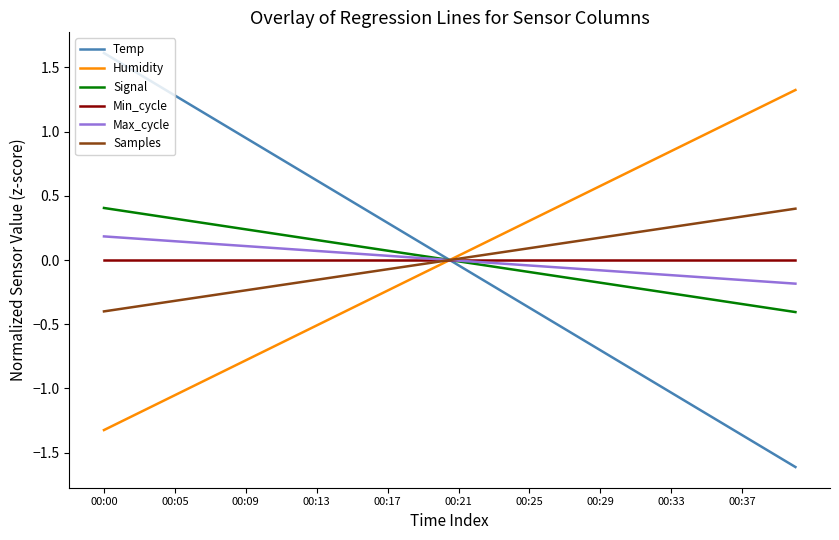

What is the smallest value displayed?

-1.6